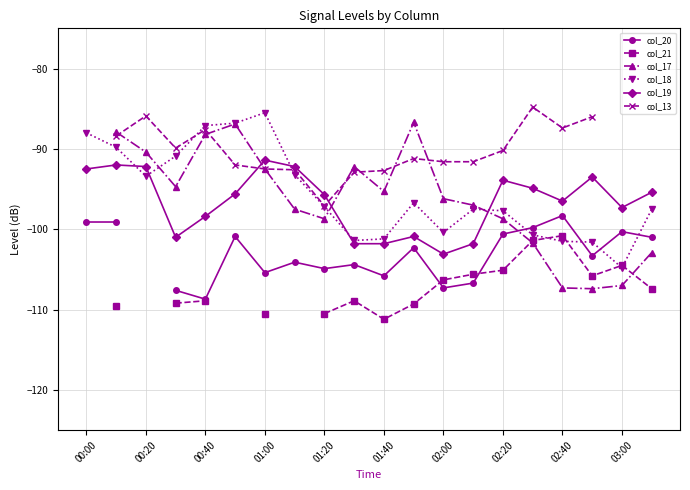

At 15, list the series in order from smallest to largest.

col_17, col_21, col_18, col_20, col_19, col_13